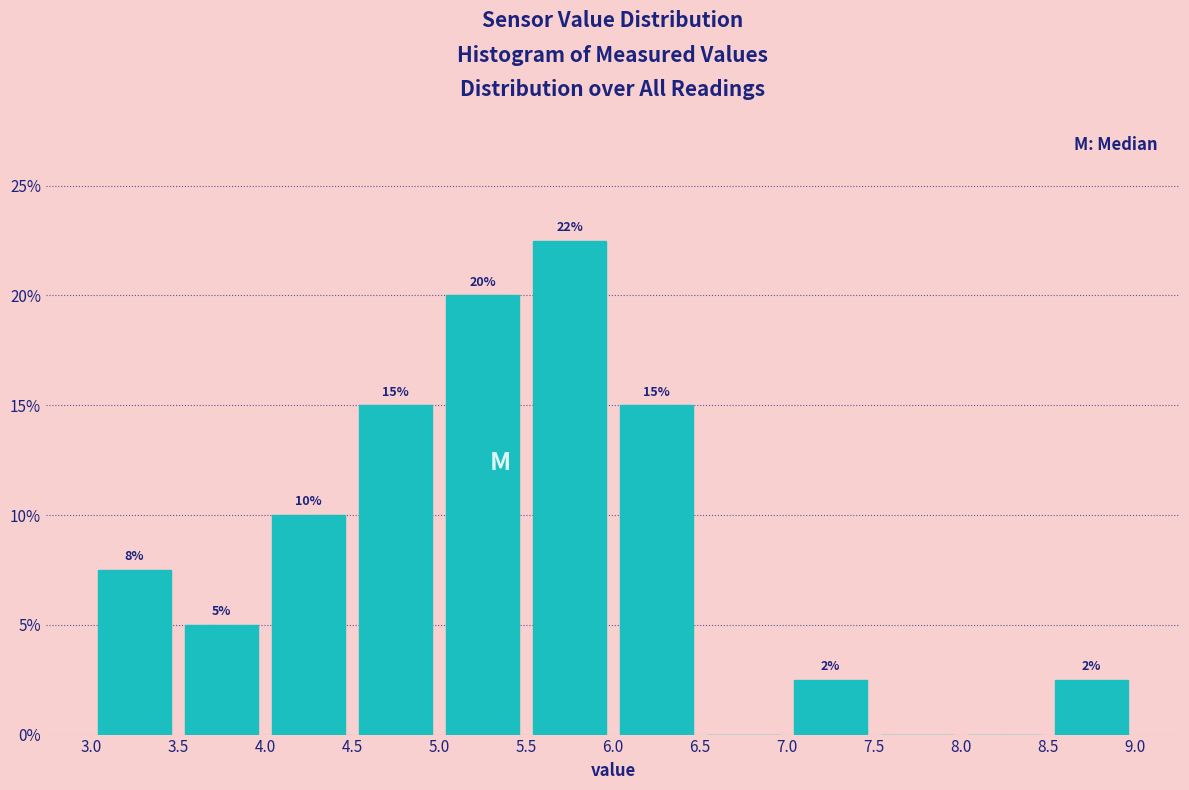

Which range on the x-axis has the tallest bar?

5.5 to 6.0